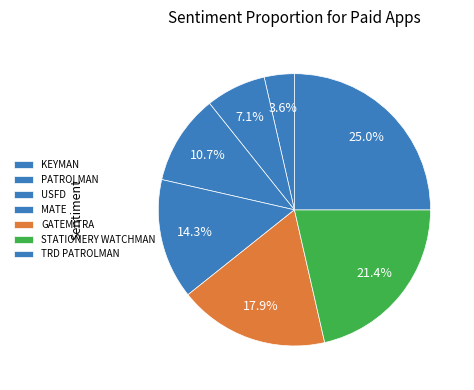

What is the total percentage of USFD and GATEMITRA?

28.6%